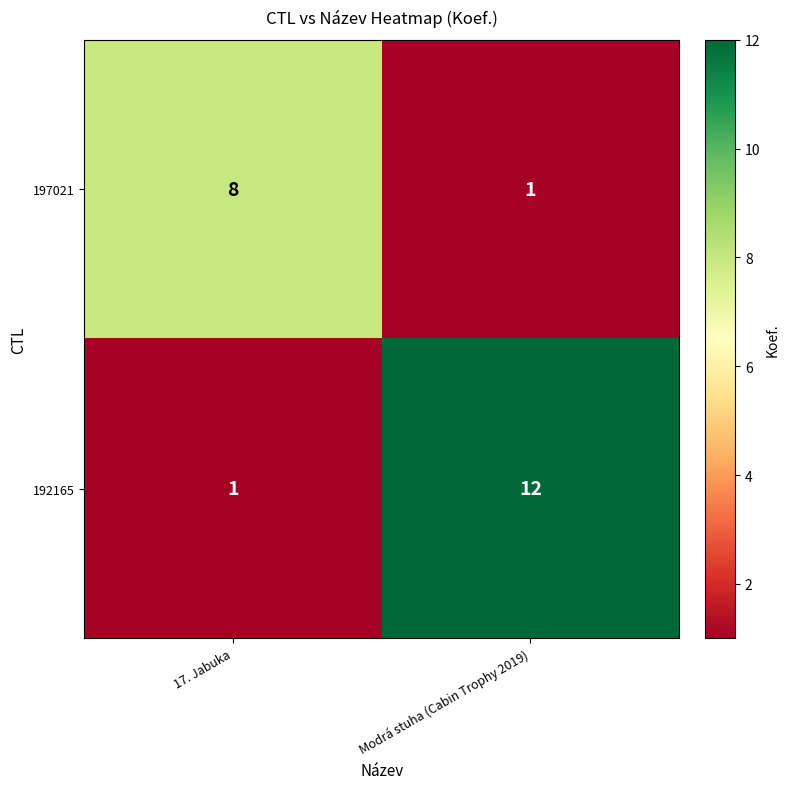

Is it true that 197021 equals 0 at Modrá stuha (Cabin Trophy 2019)?

False